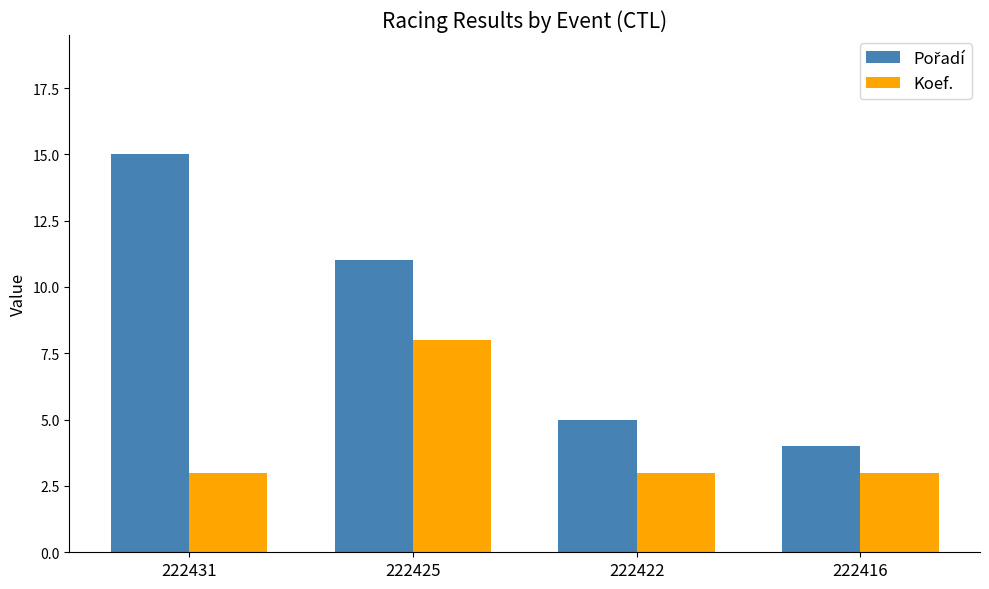

What is the total value across all series at 222416?

7